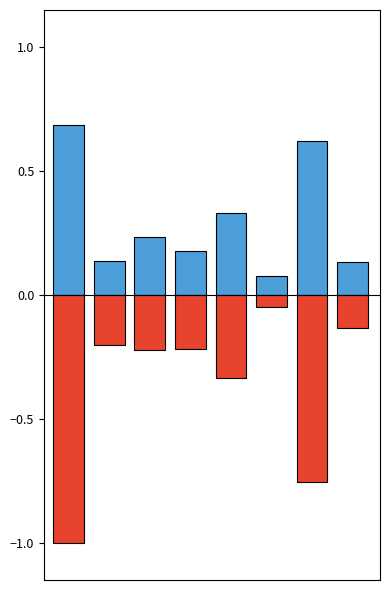

What is the average value of the پیوند کلیه از دهنده مرگ مغزی series?

-0.4